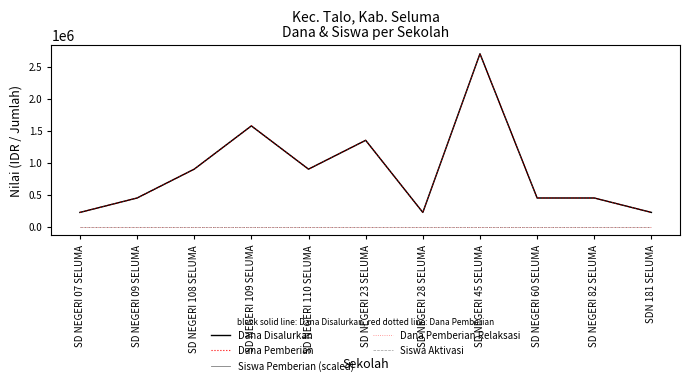

Is it true that Siswa Pemberian (scaled) equals 2050841 at SD NEGERI 23 SELUMA?

False